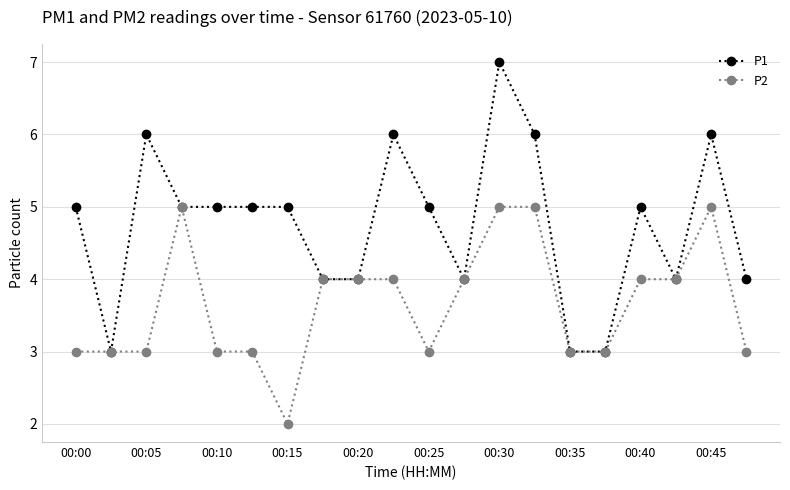

True or false: P1 has more than 1 interior local peaks.

True